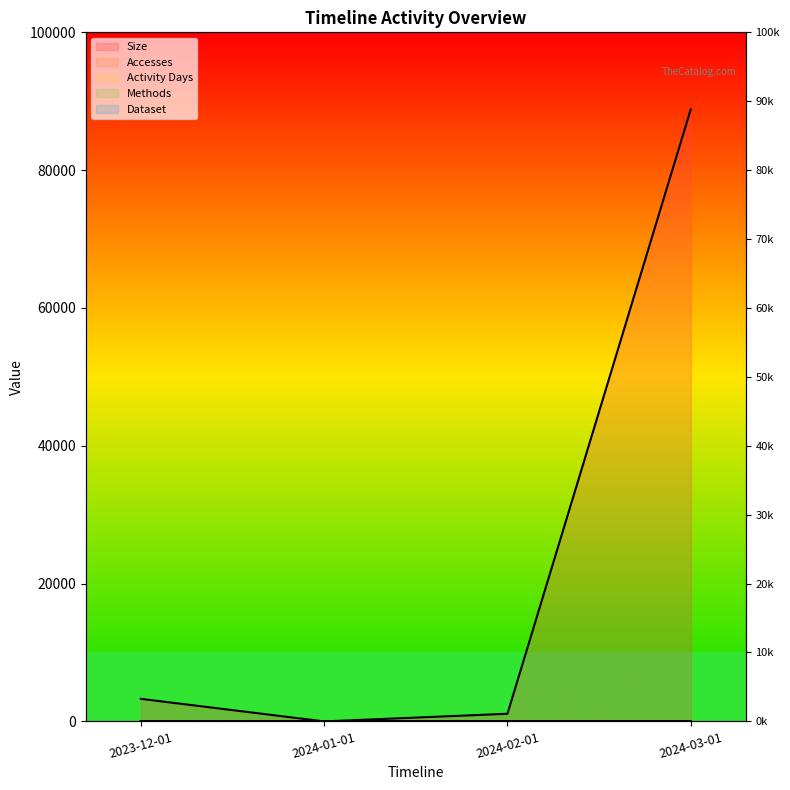

What is the label of the 4th point from the right?

2023-12-01